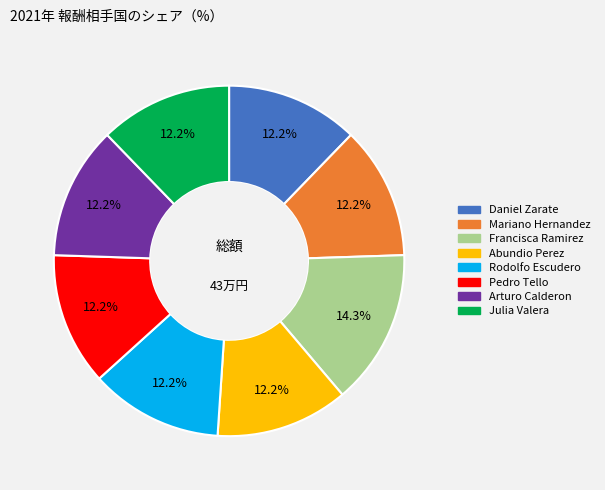

Is the sum of Mariano Hernandez and Rodolfo Escudero greater than half?

No